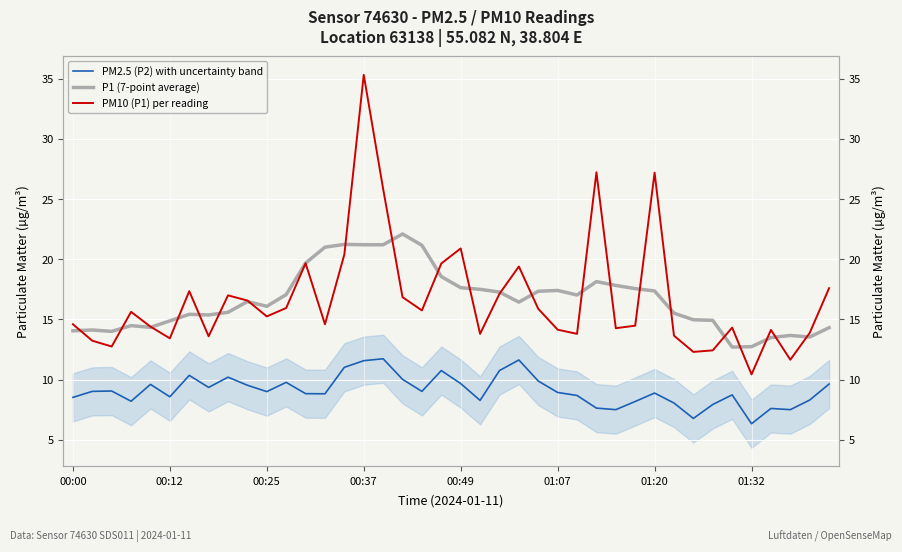

How many data points in P1 (7-point average) are above 16?

22